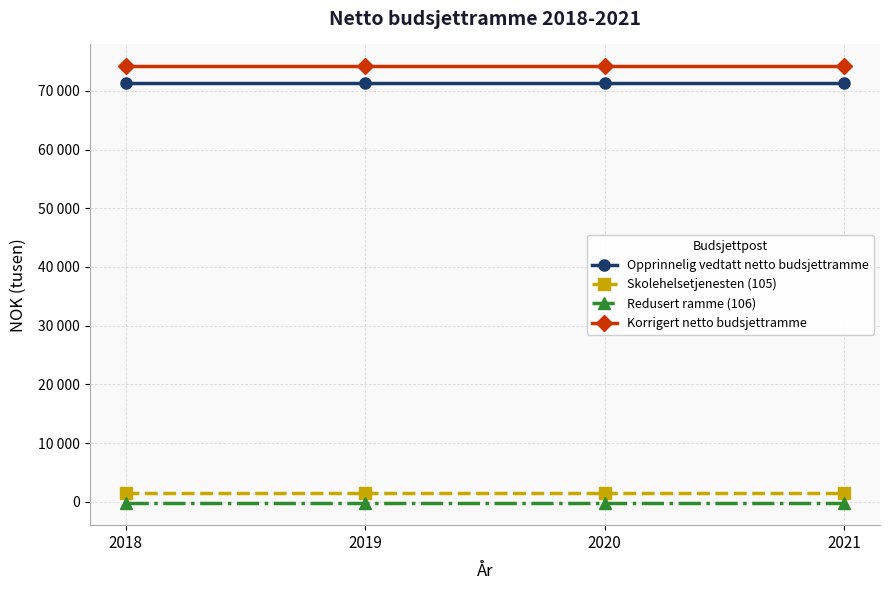

What are all the series names shown in the legend?

Opprinnelig vedtatt netto budsjettramme, Skolehelsetjenesten (105), Redusert ramme (106), Korrigert netto budsjettramme